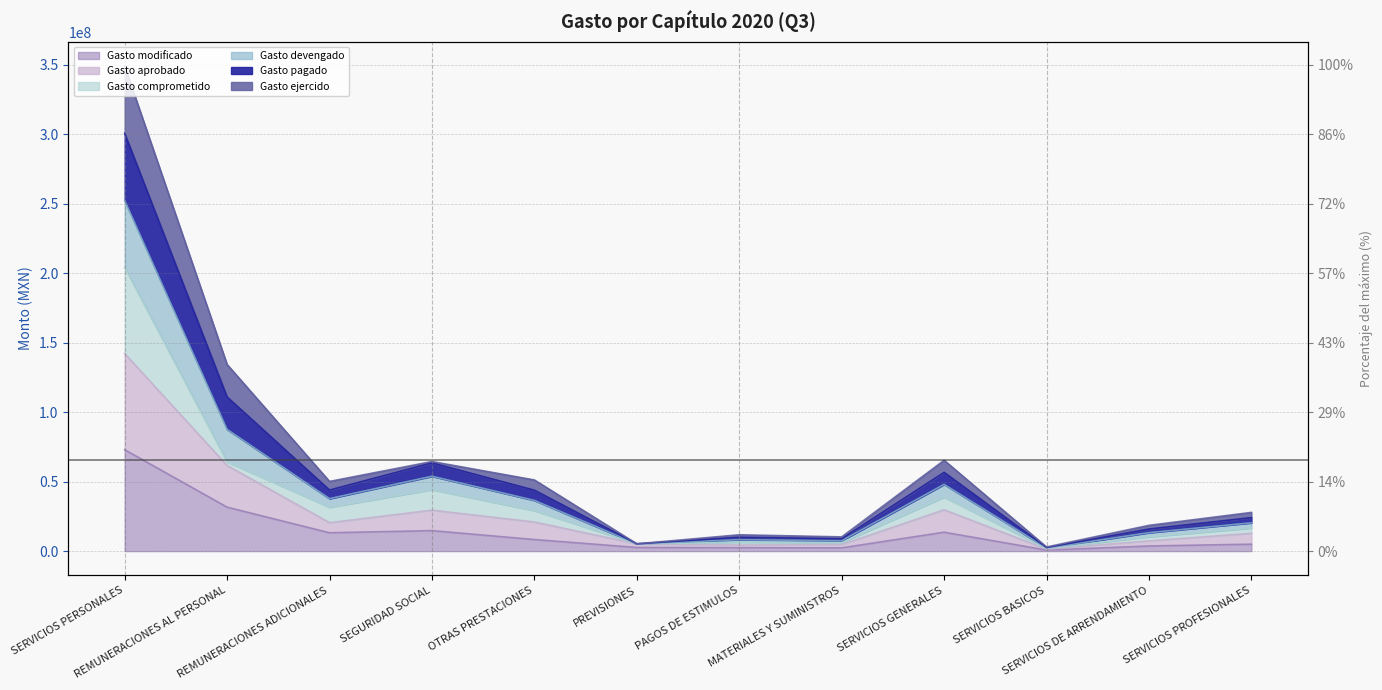

Between REMUNERACIONES ADICIONALES and PAGOS DE ESTIMULOS, which series saw the biggest shift?

Gasto devengado